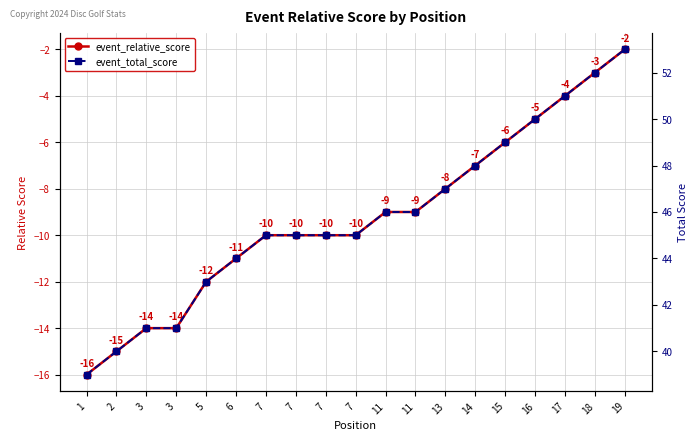

True or false: event_relative_score and event_total_score intersect in this chart.

False